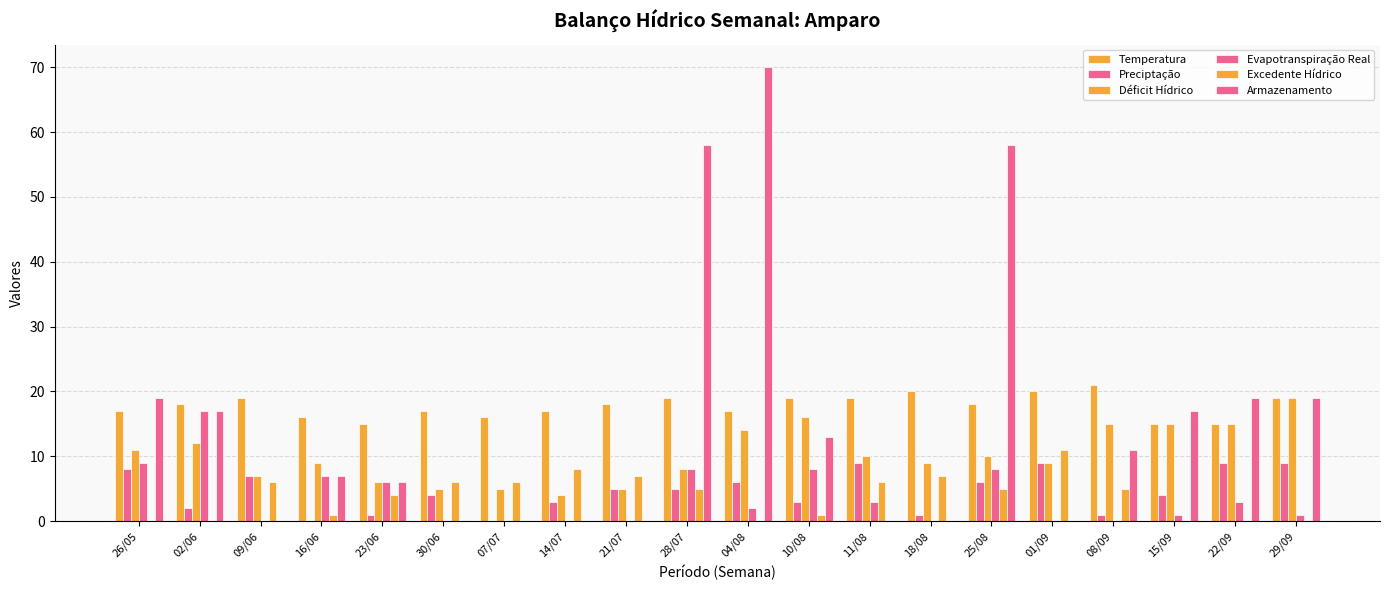

What is the average value of the Evapotranspiração Real series?

4